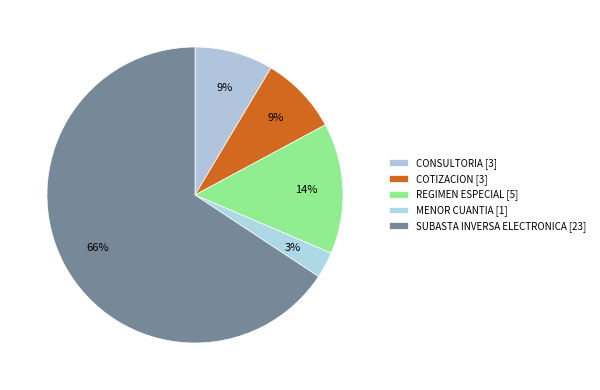

How many segments does this pie chart have?

5